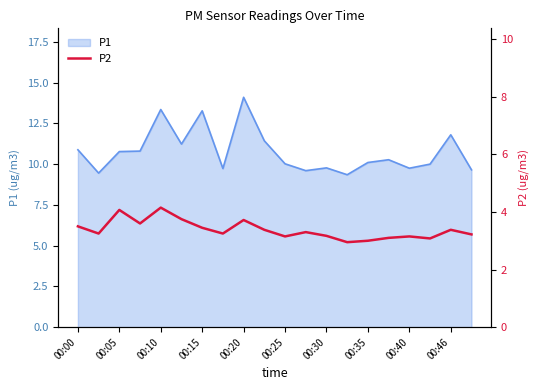

How many data points are less than 3?

1